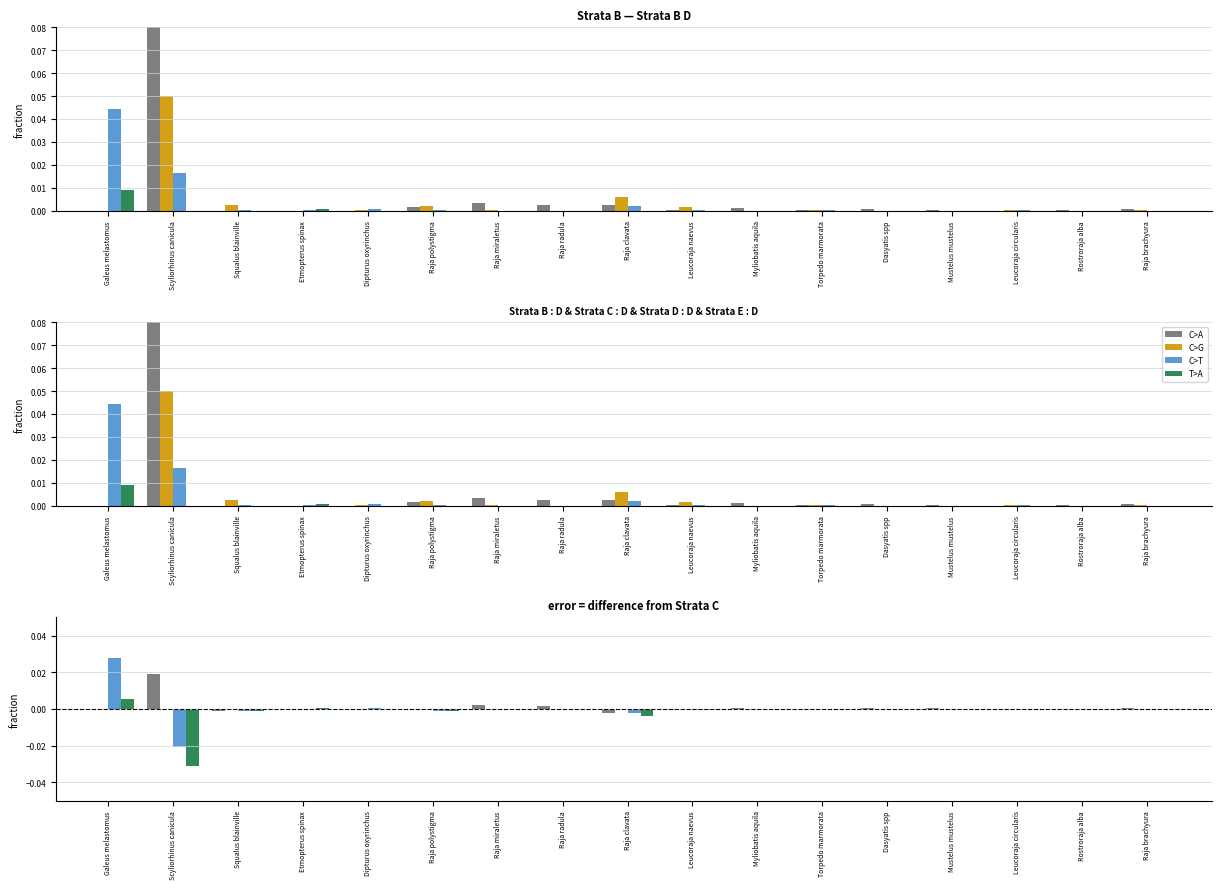

What is the label of the 5th bar from the right?

Dasyatis spp